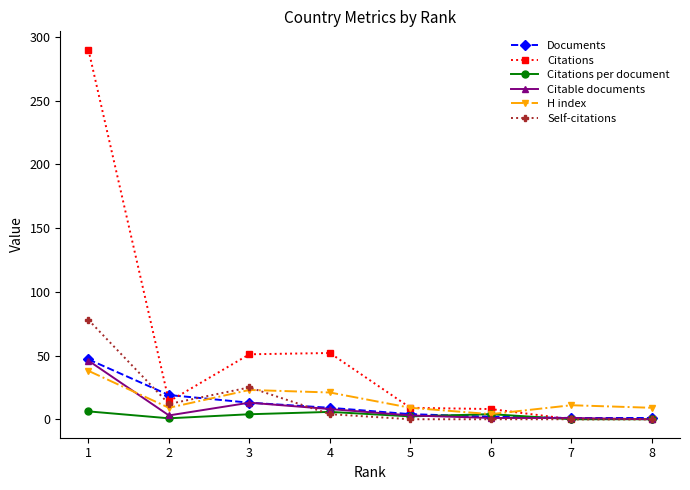

What is the maximum value shown in the chart?

290.0